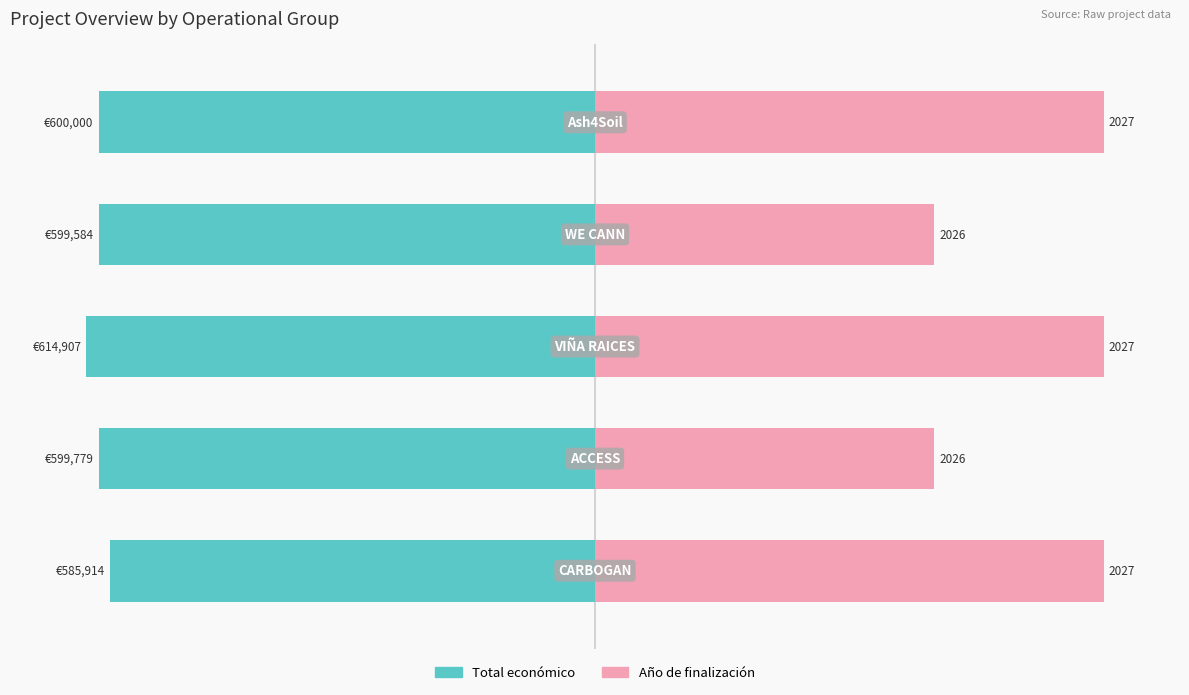

What are all the series names shown in the legend?

Total económico, Año de finalización